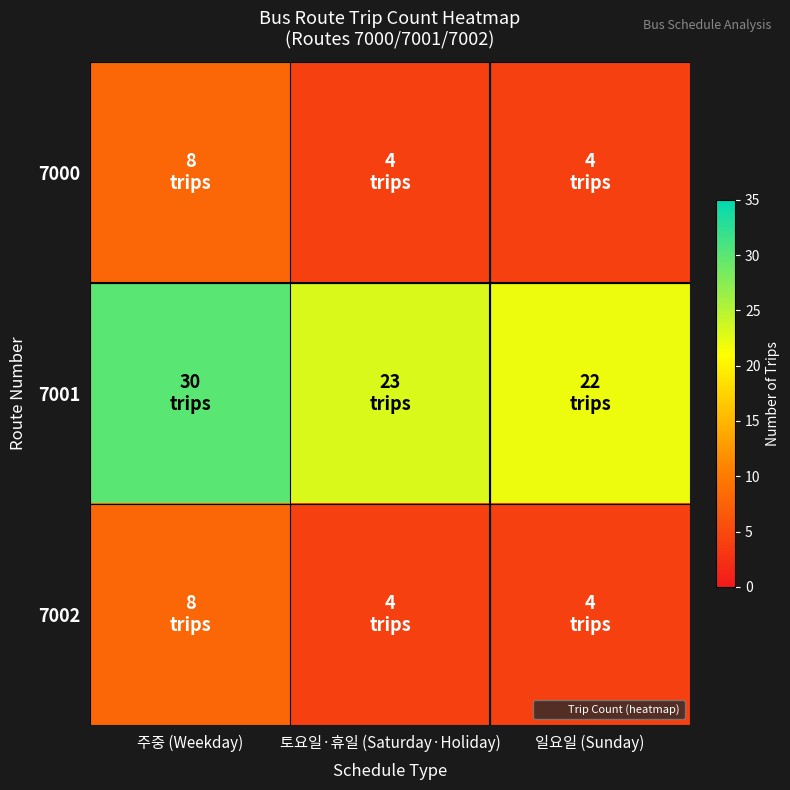

At how many categories does at least one series exceed 21?

3